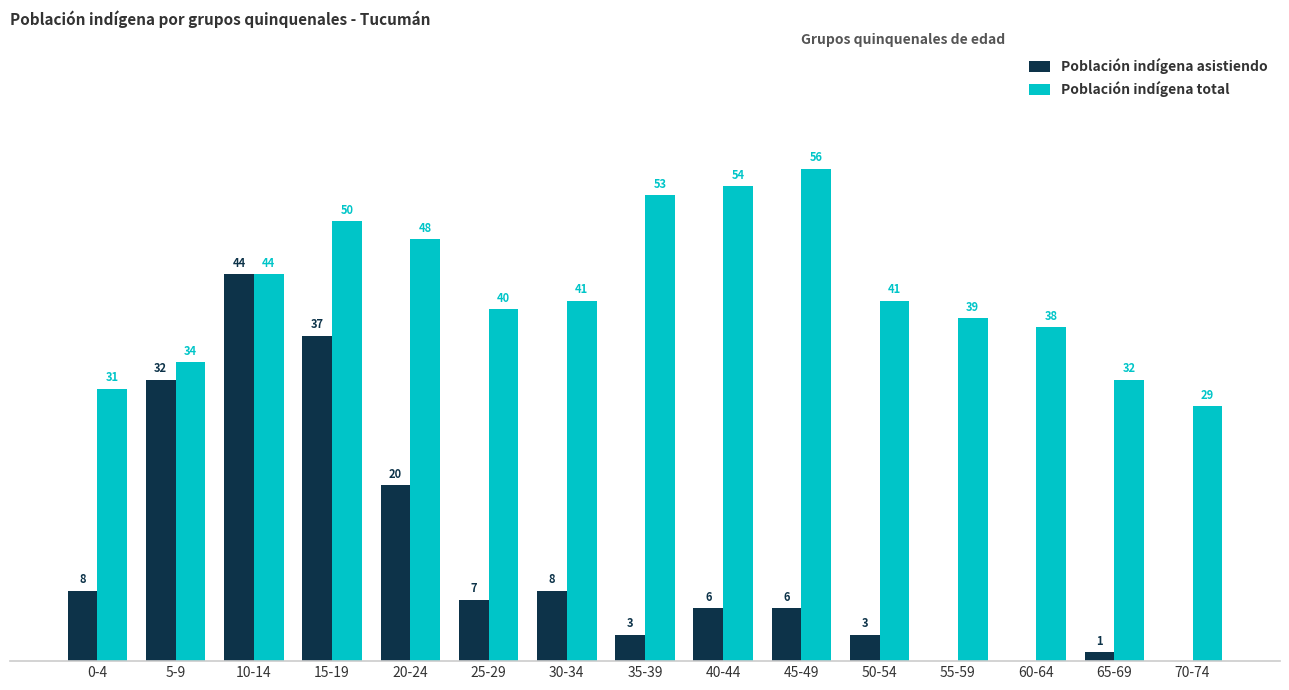

Which category has the highest value across all series?

45-49